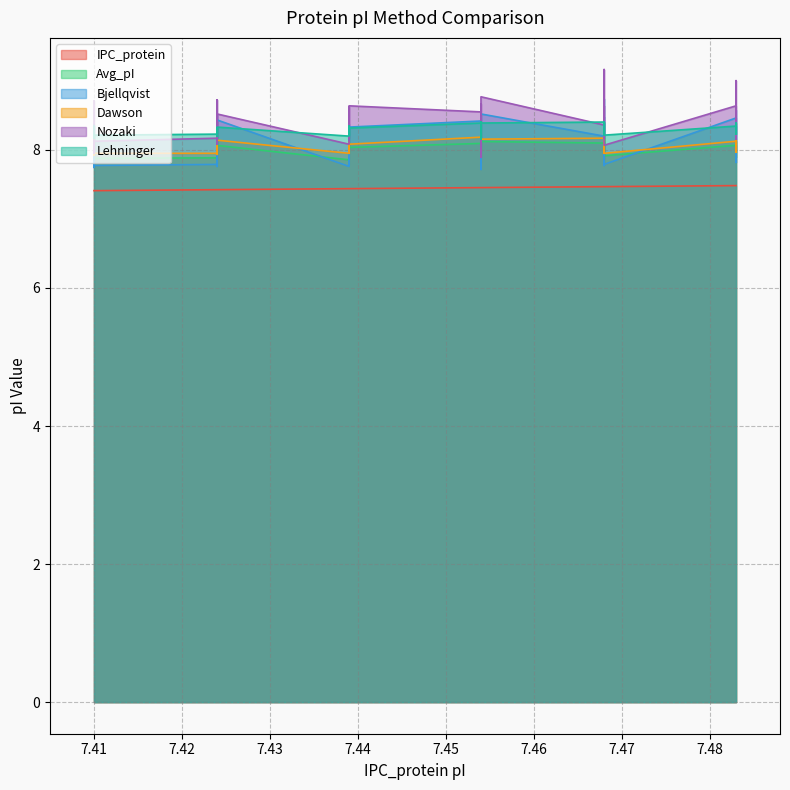

Where is the first local minimum for Bjellqvist?

7.41